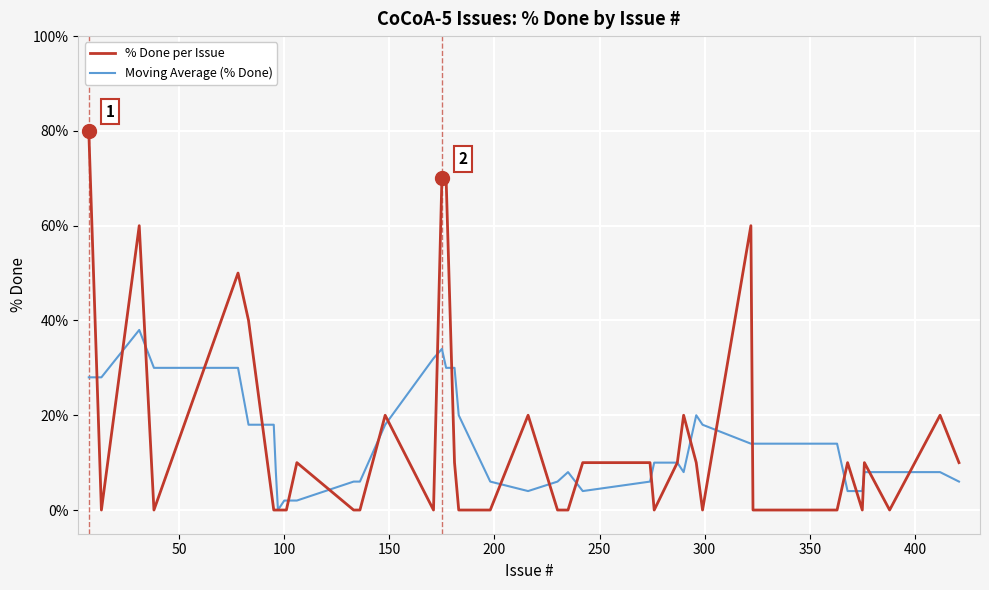

What is the maximum value for Moving Average (% Done)?

38